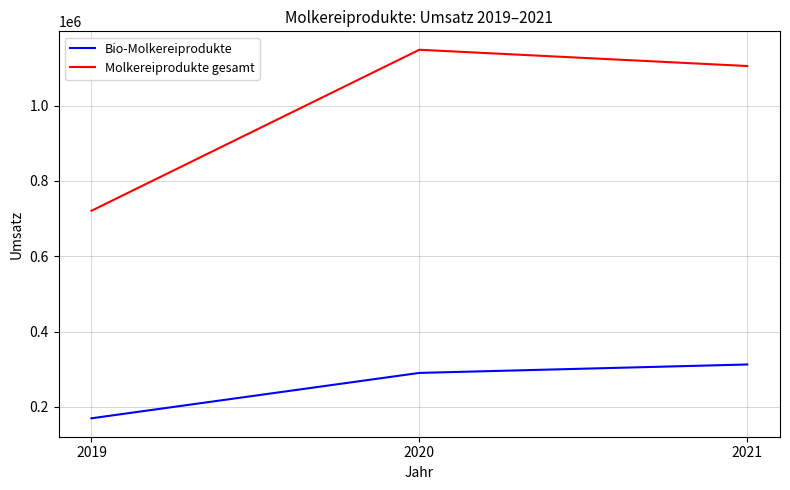

Rank the series at 2020 from lowest to highest value.

Bio-Molkereiprodukte, Molkereiprodukte gesamt